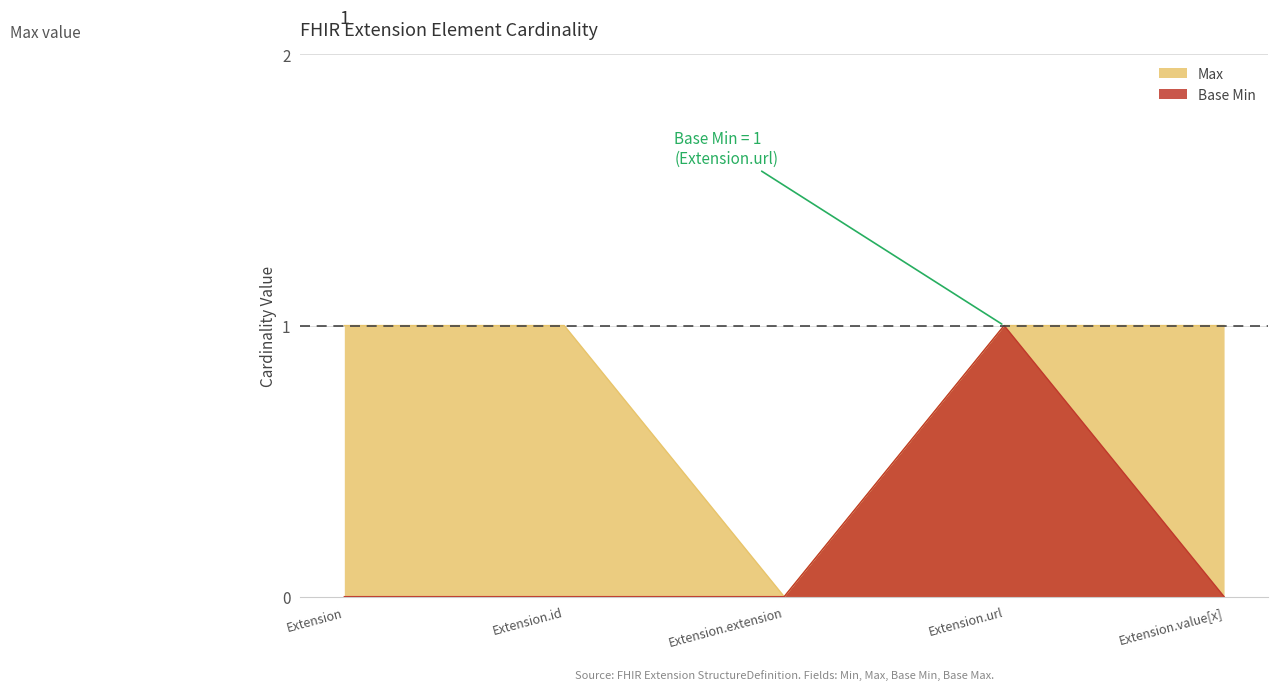

At which label is Max closest to 0?

Extension.extension